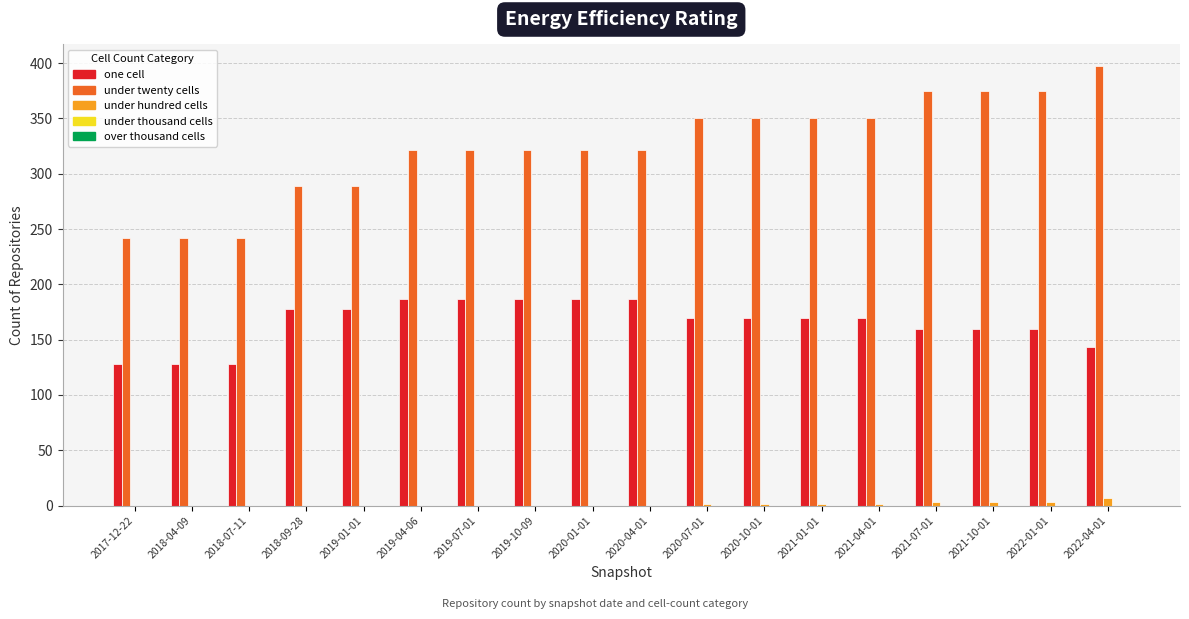

Are the bars horizontal?

No